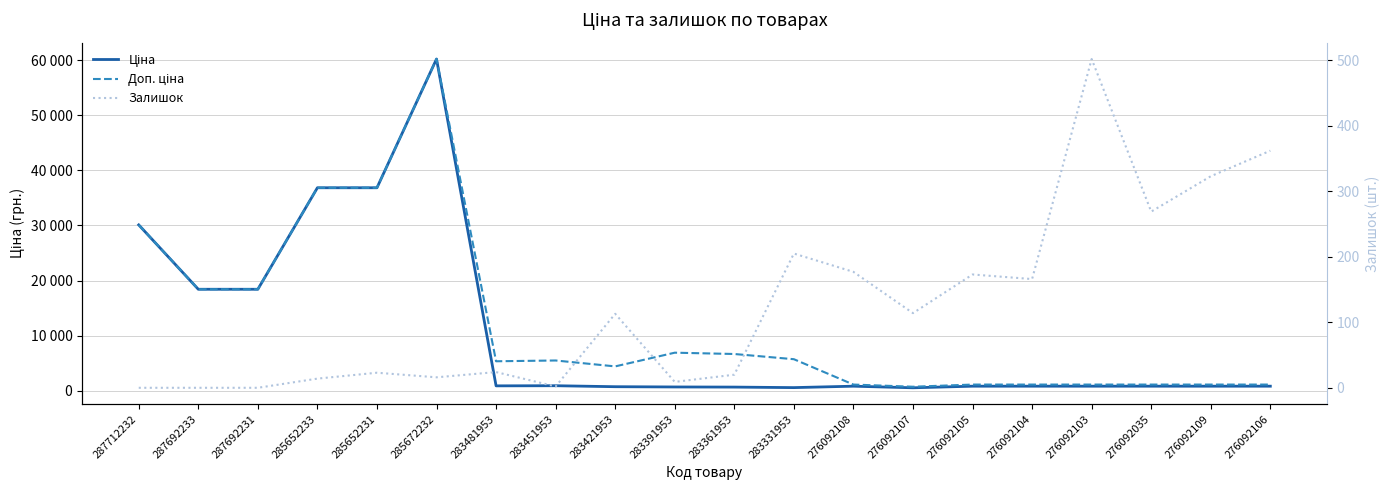

Is the value of Доп. ціна at 283331953 greater than the value of Залишок at 276092104?

Yes